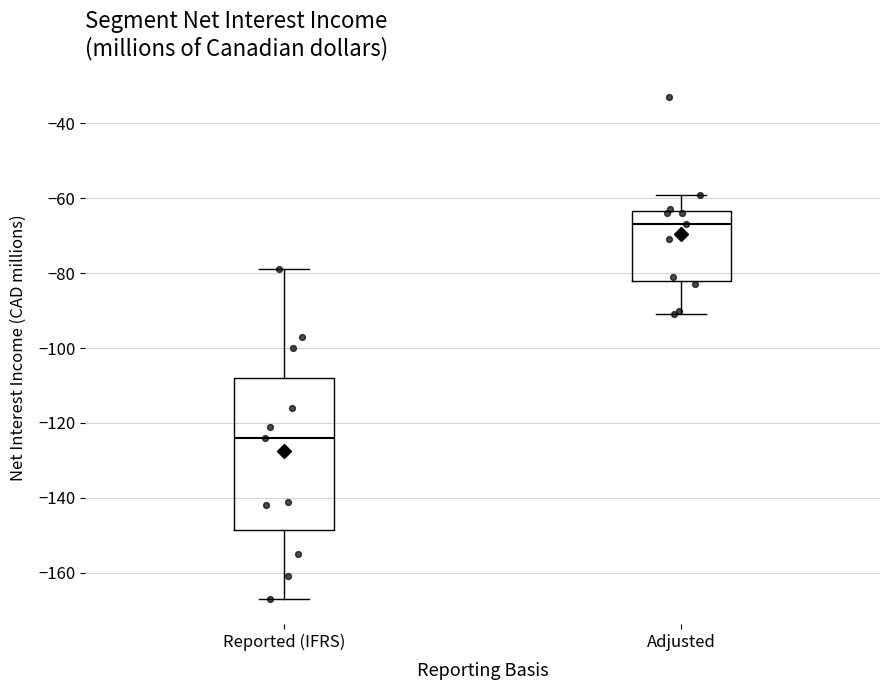

Where does the median line of the box for Adjusted sit on the y-axis? The values are not printed on the chart, so give them approximately, as read against the axis.

-66